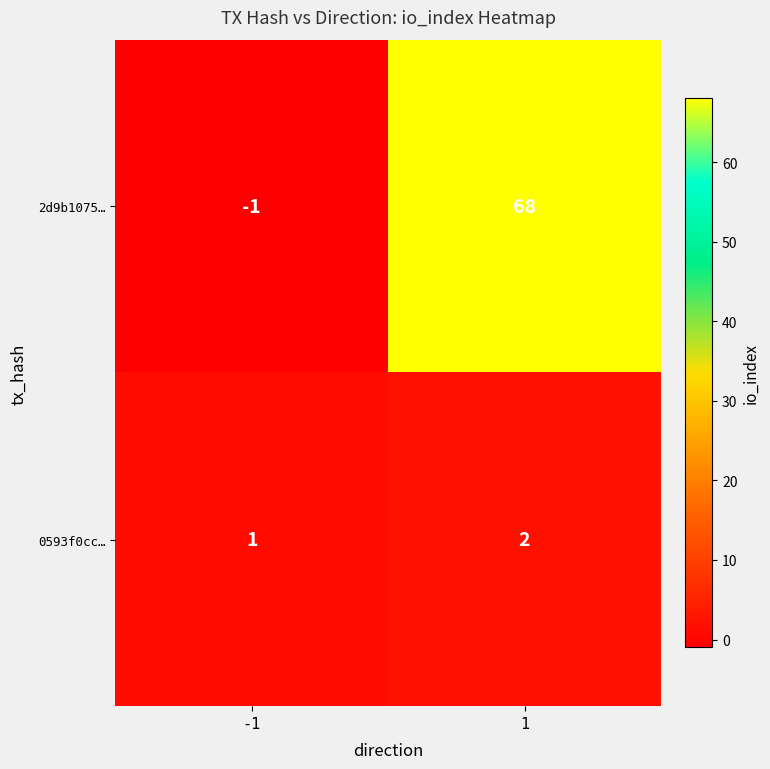

Rank the series by their average value, from lowest to highest.

0593f0cc…, 2d9b1075…